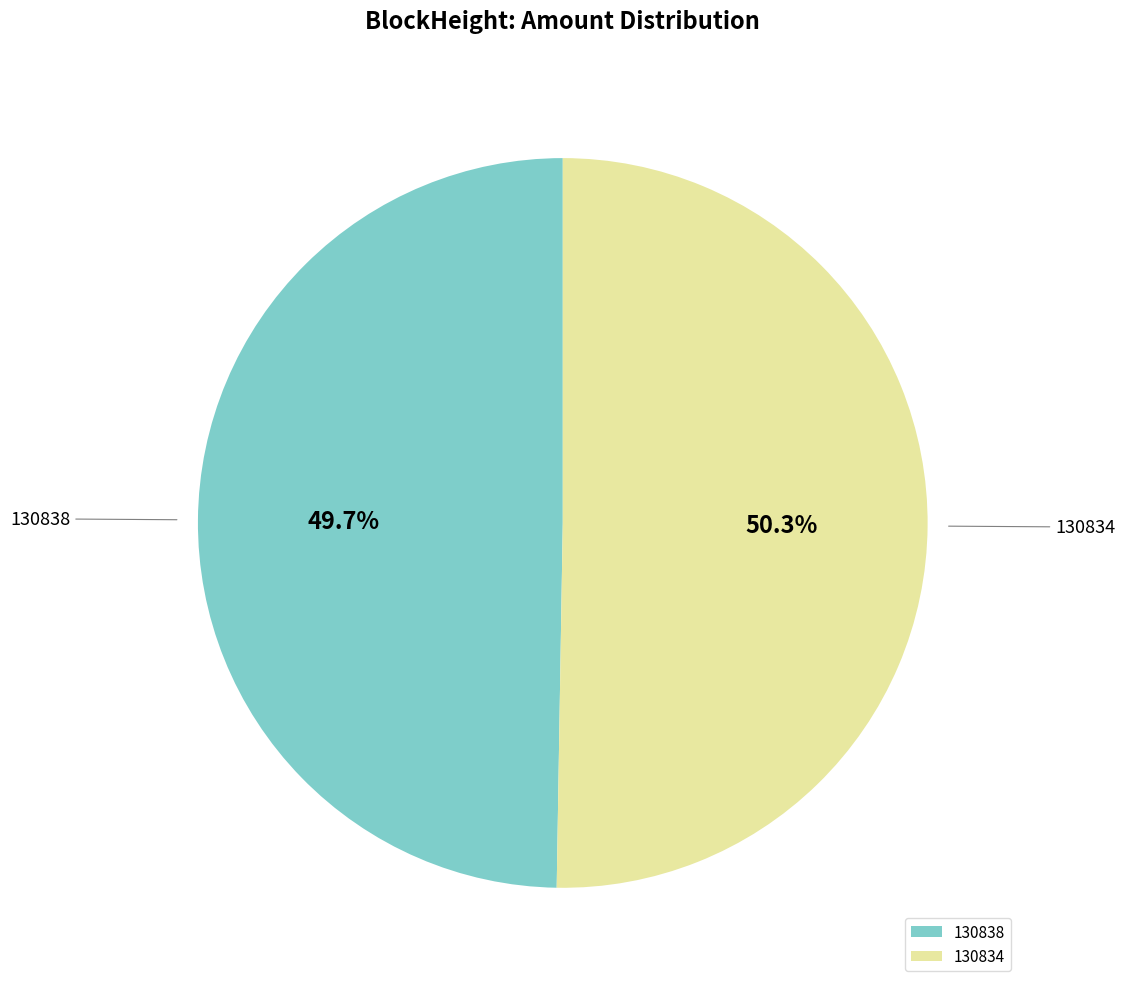

Which has a higher value, 130838 or 130834?

130834